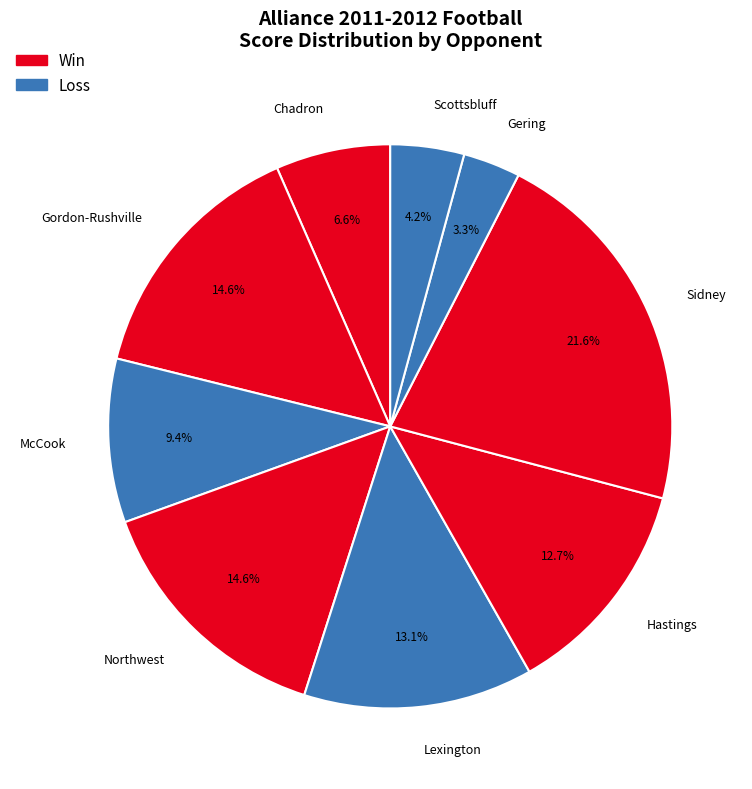

What percentage is the Lexington slice, to the nearest percent?

13%